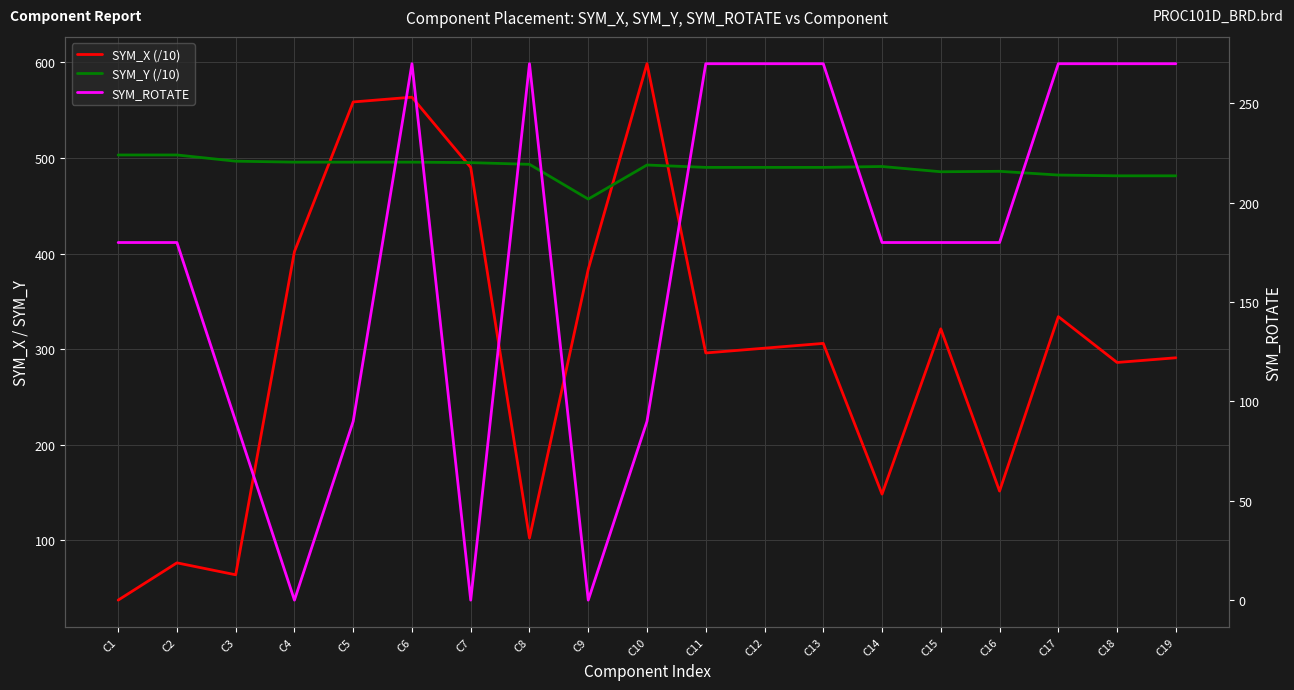

List the labels in order of SYM_X (/10) value, smallest first.

C1, C3, C2, C8, C14, C16, C18, C19, C11, C12, C13, C15, C17, C9, C4, C7, C5, C6, C10